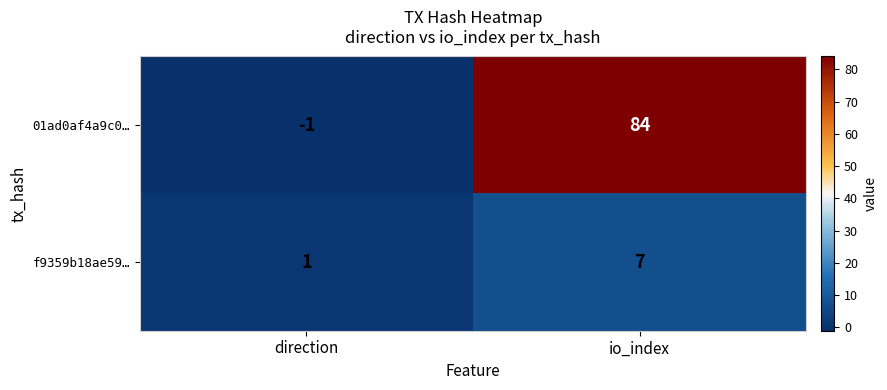

What is the difference between the 01ad0af4a9c0… values at direction and io_index?

85